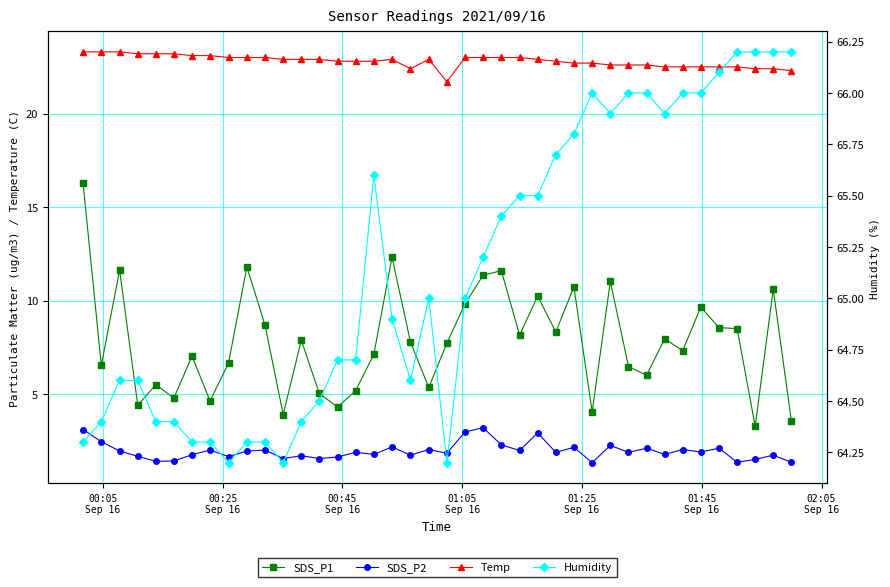

In SDS_P2, how many points are higher than both neighbors (excluding endpoints)?

14